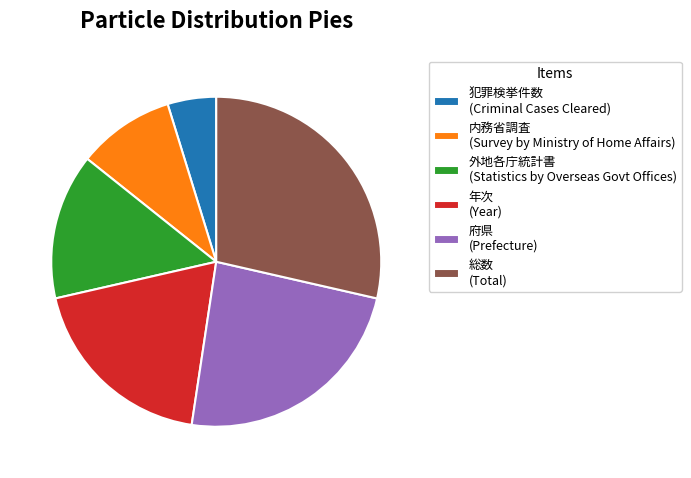

What is the smallest slice in the pie chart?

犯罪検挙件数